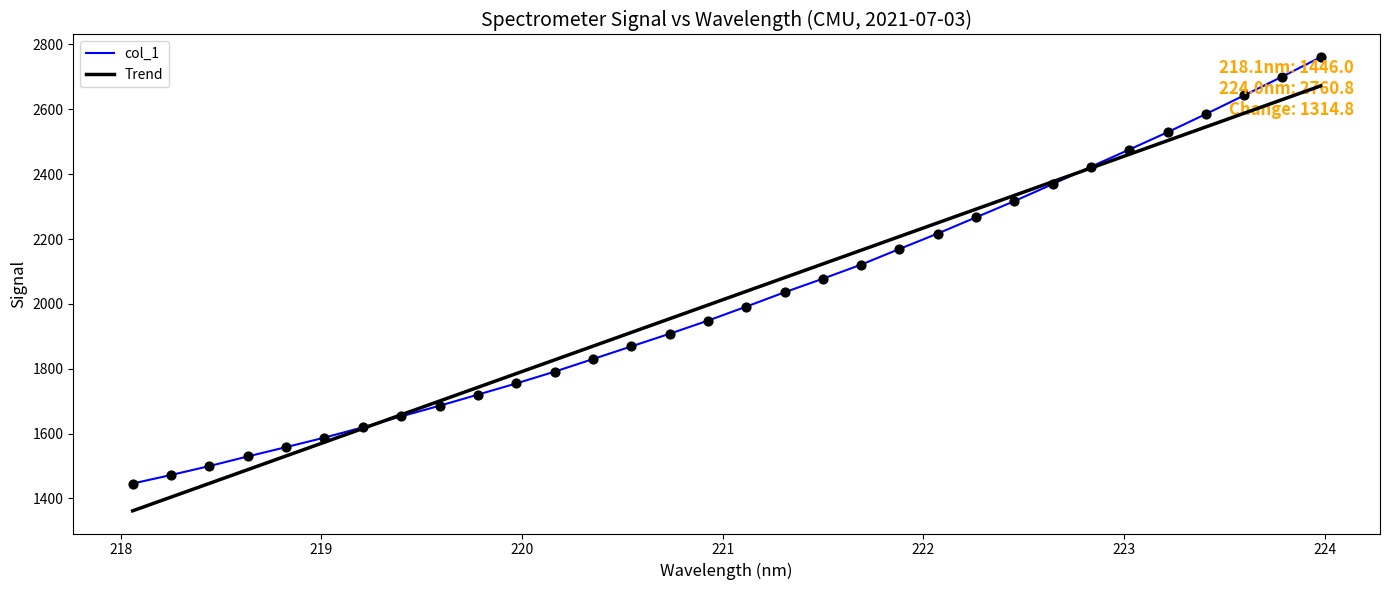

Which series has the largest range (max minus min)?

col_1